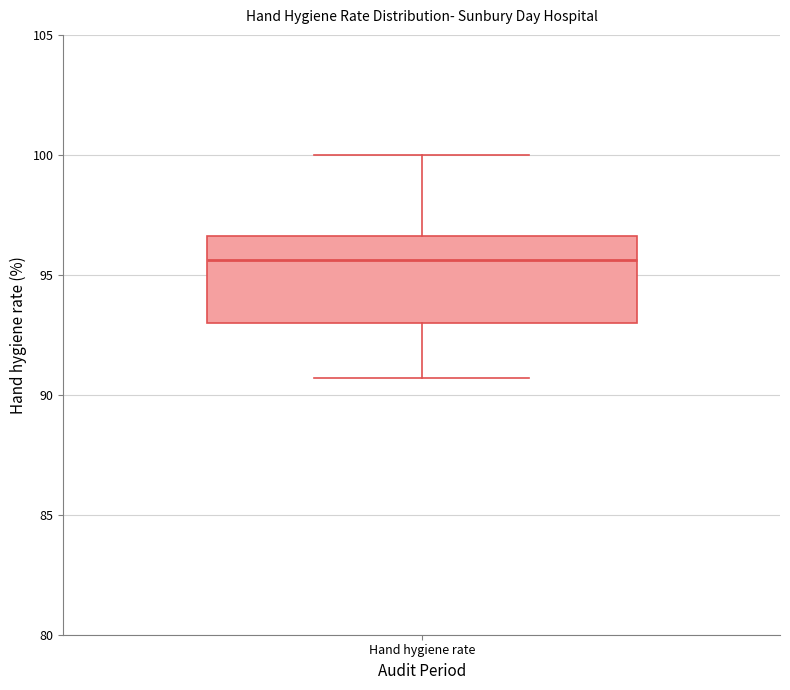

Transcribe this box plot: give where the median line is, the range the box spans, and where the two whiskers end, as read against the y-axis. The values are not printed on the chart, so give them approximately, as read against the axis.

median 95.5, box 93.0 to 96.5, whiskers 90.5 to 100.0